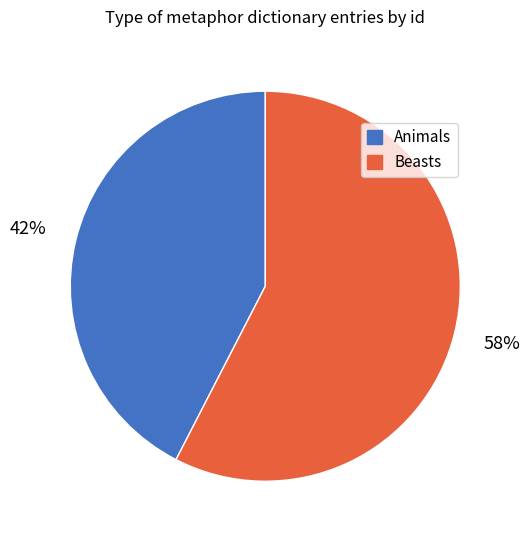

Between Beasts and Animals, which is larger?

Beasts